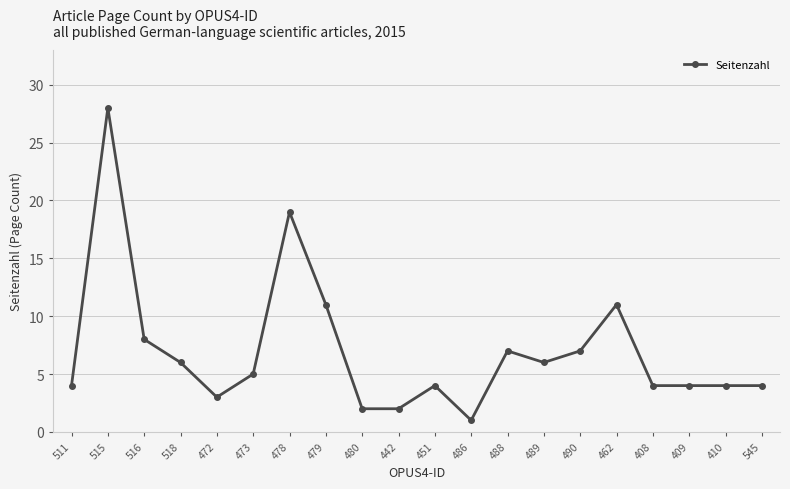

Reading left to right, what are all the values shown in this chart?

4	28	8	6	3	5	19	11	2	2	4	1	7	6	7	11	4	4	4	4